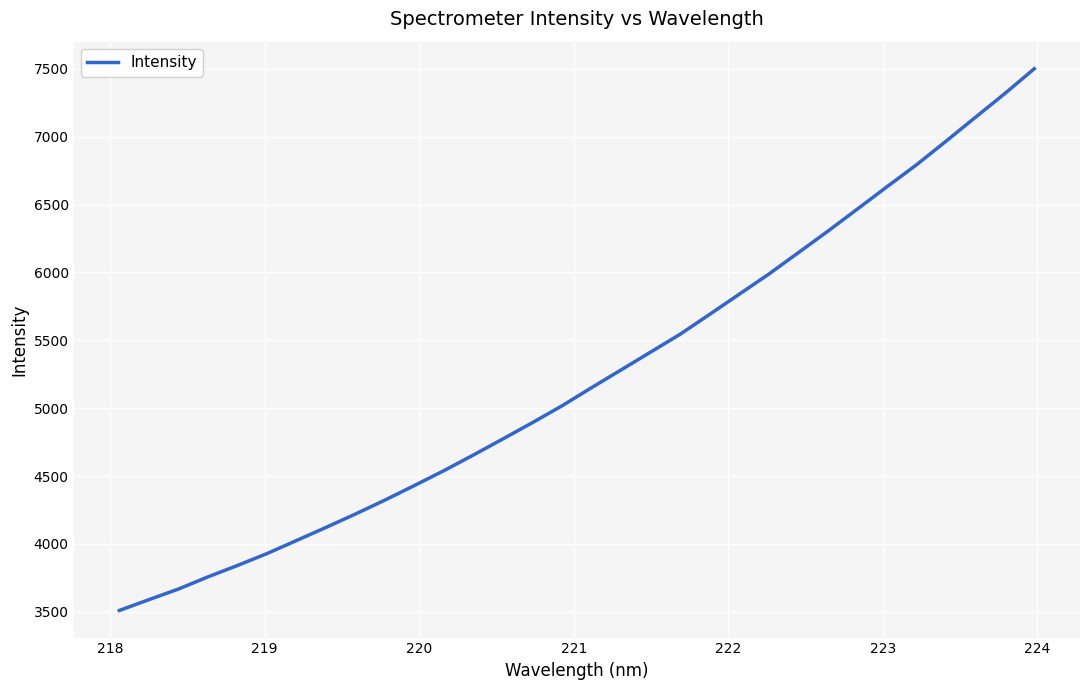

How many categories are shown in the chart?

32